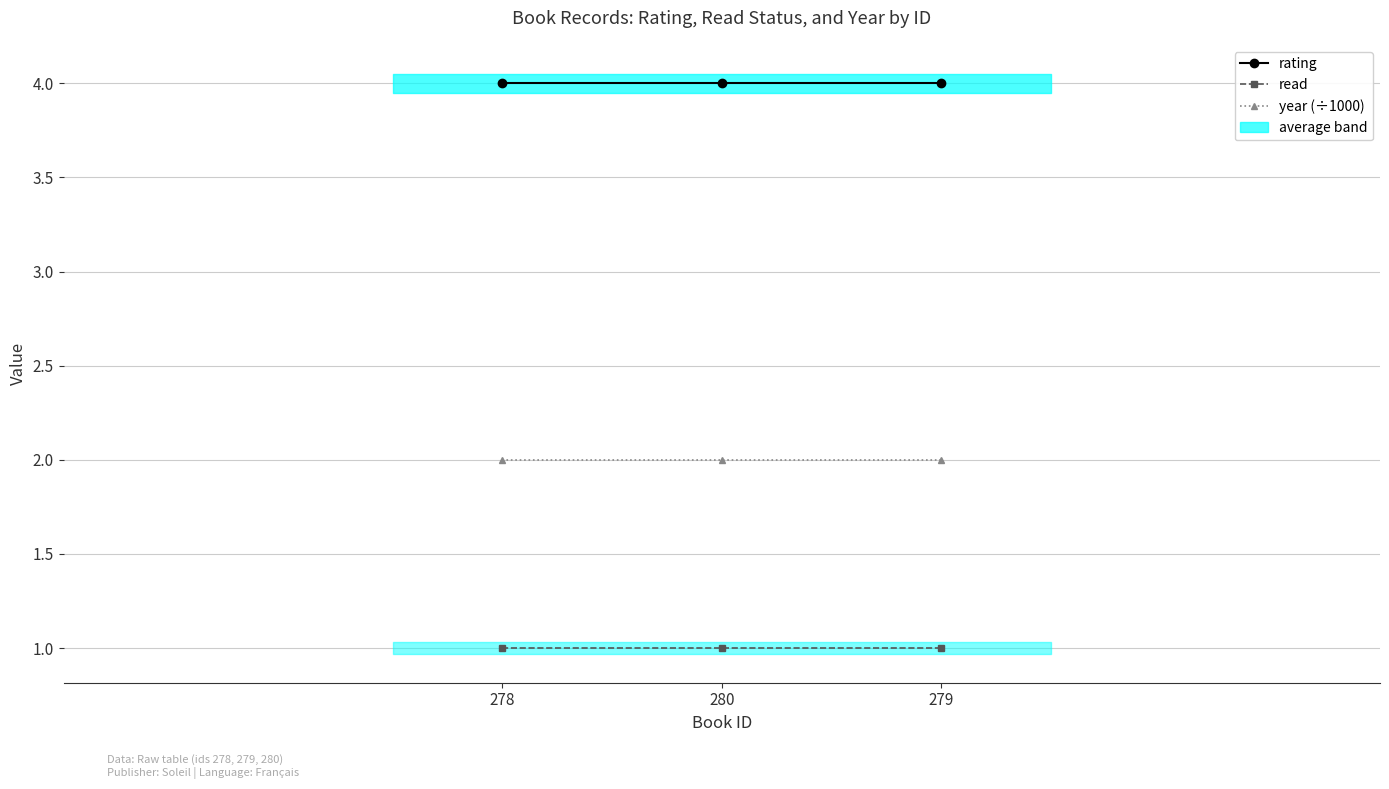

Reading right to left, transcribe all the data shown in this chart.

rating: 4	4	4
read: 1	1	1
year (÷1000): 2	2	2